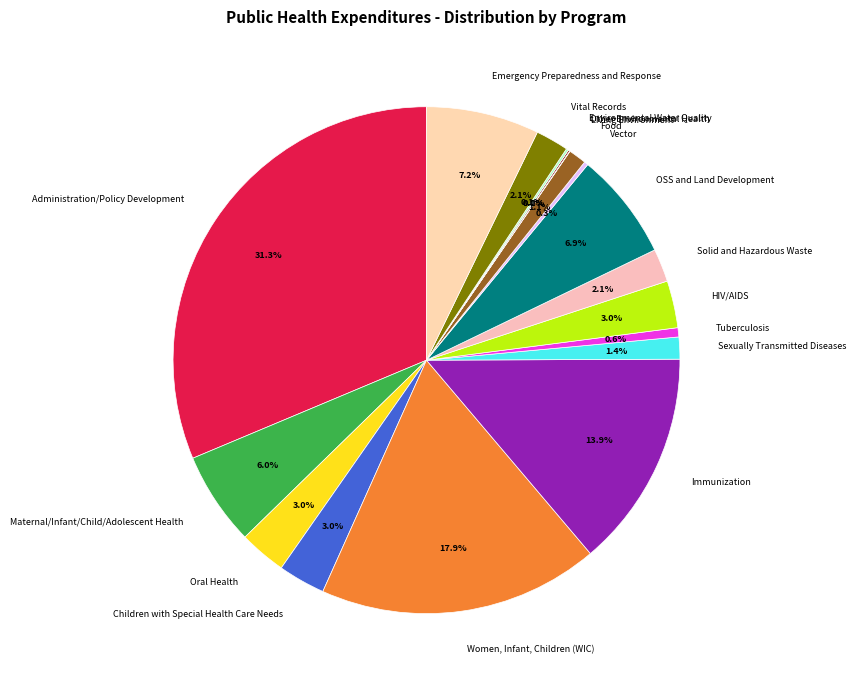

Is the sum of Children with Special Health Care Needs and Food greater than half?

No